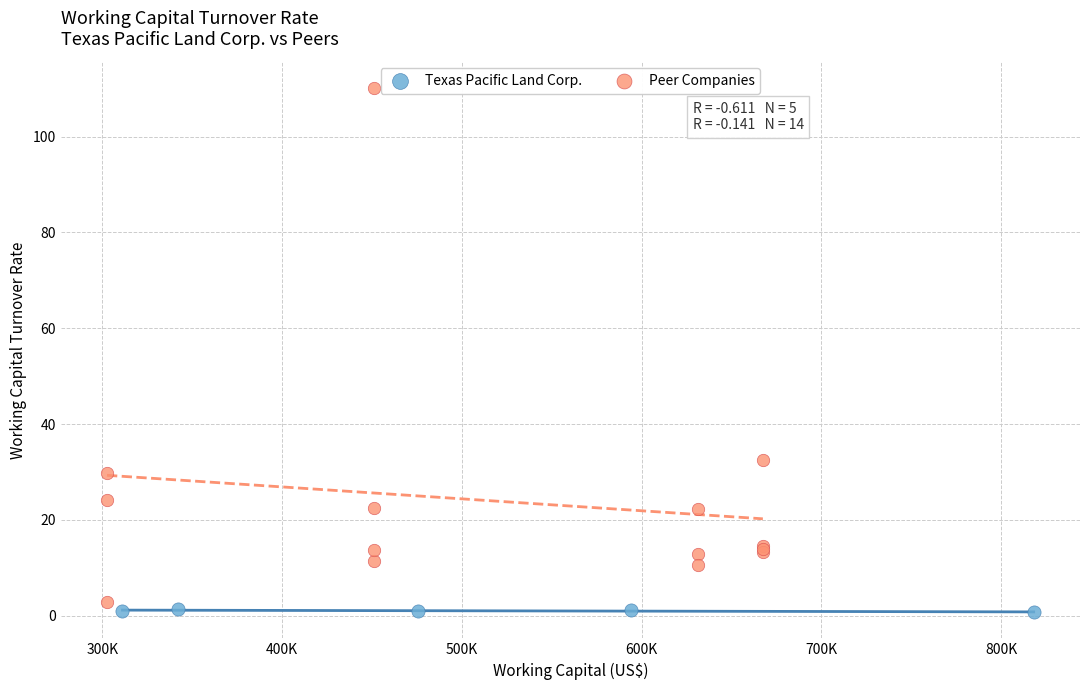

Which series contains the highest Y value?

Peer Companies